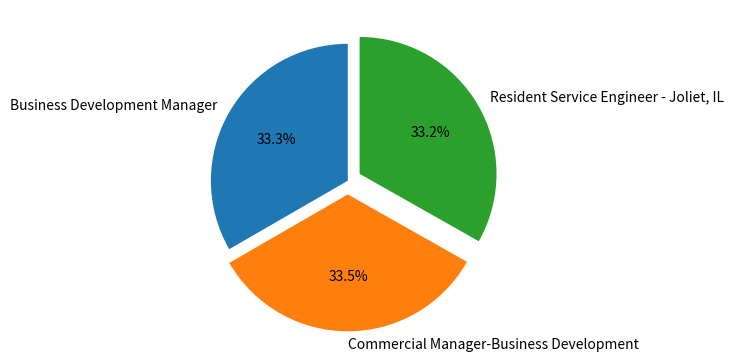

True or false: Resident Service Engineer - Joliet, IL accounts for 33% of the total.

True